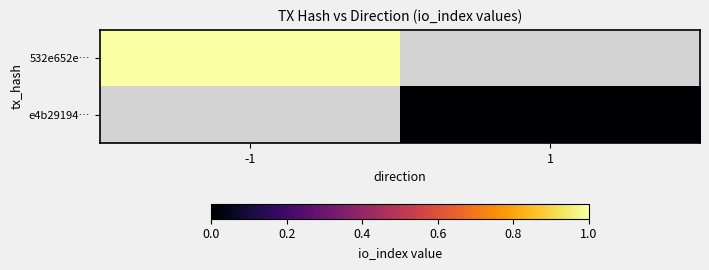

How many values in 532e652e… are above zero?

1